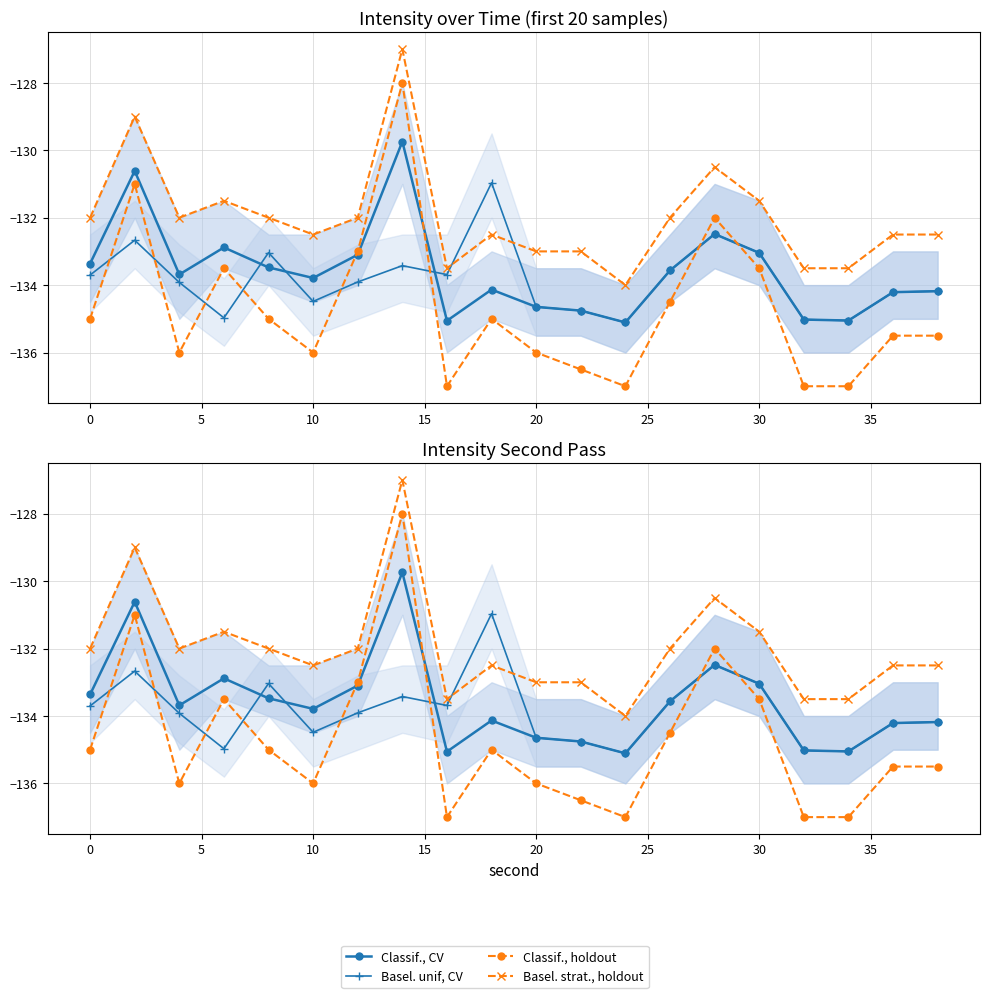

What is the average value of the Classif., CV series?

-133.6